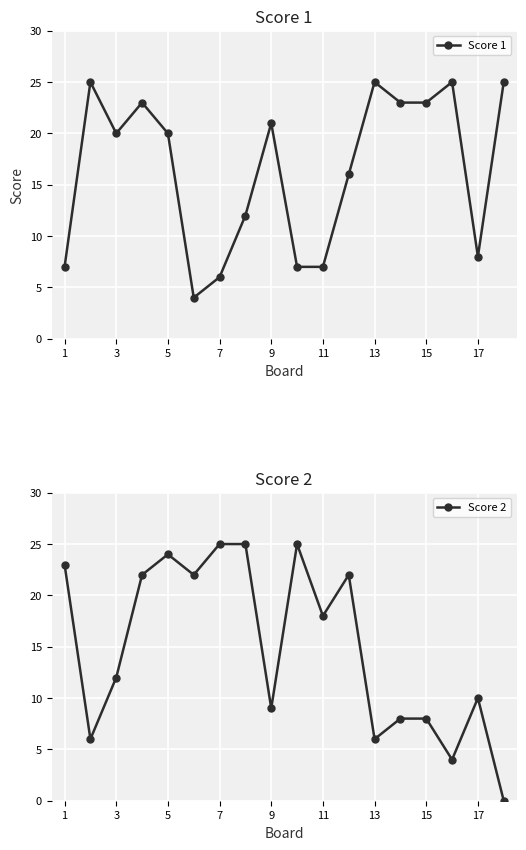

How many values in Score 2 are above zero?

17